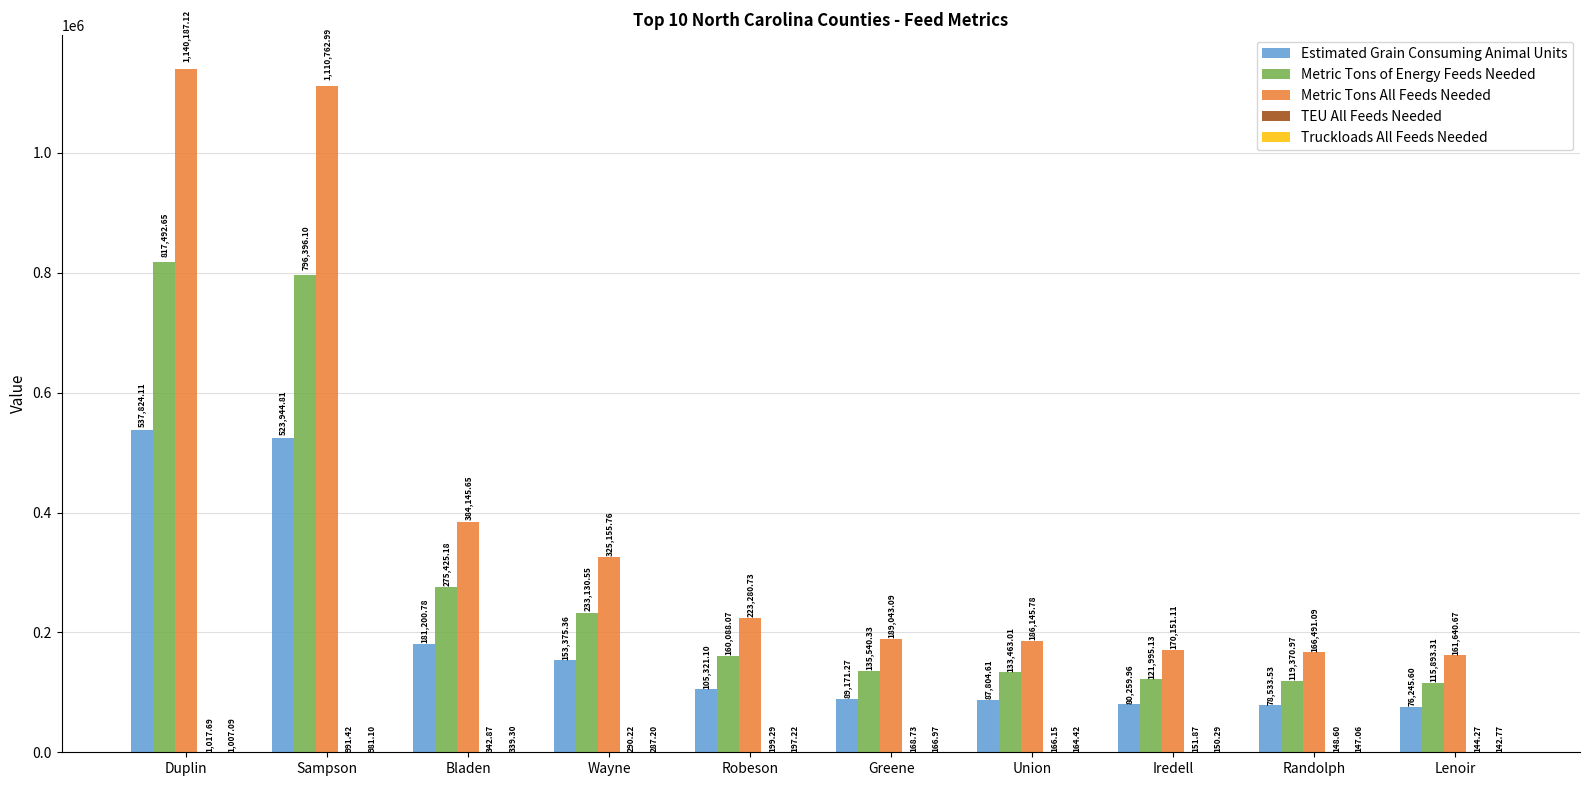

At which label is Metric Tons All Feeds Needed closest to 650913?

Bladen